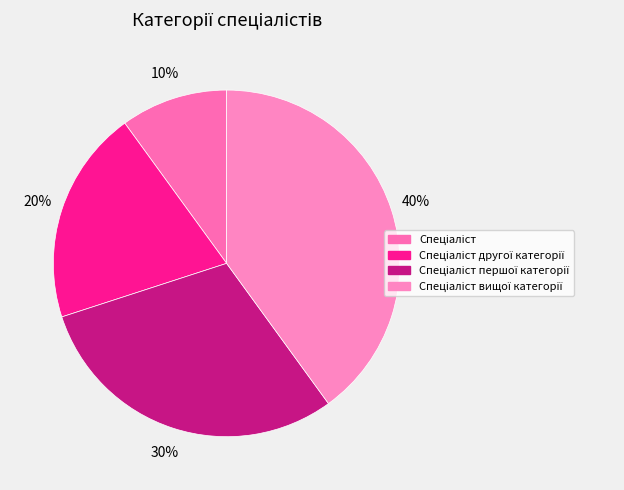

Does Спеціаліст вищої категорії account for over 50% of the chart?

No